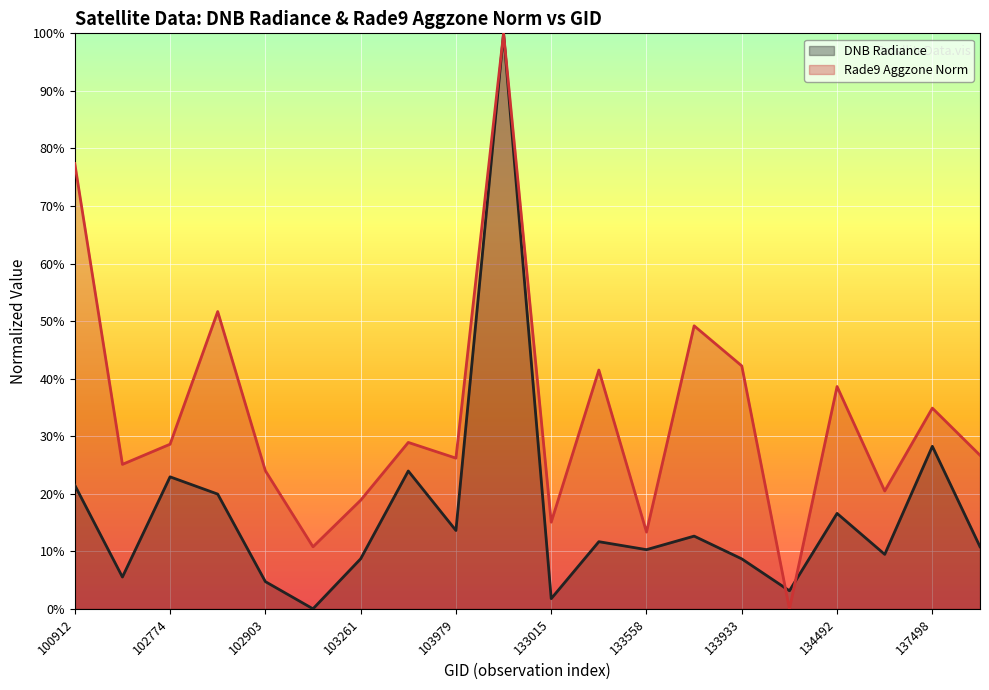

Is it true that rade9_aggzone_norm equals 1.0 at 132642?

True